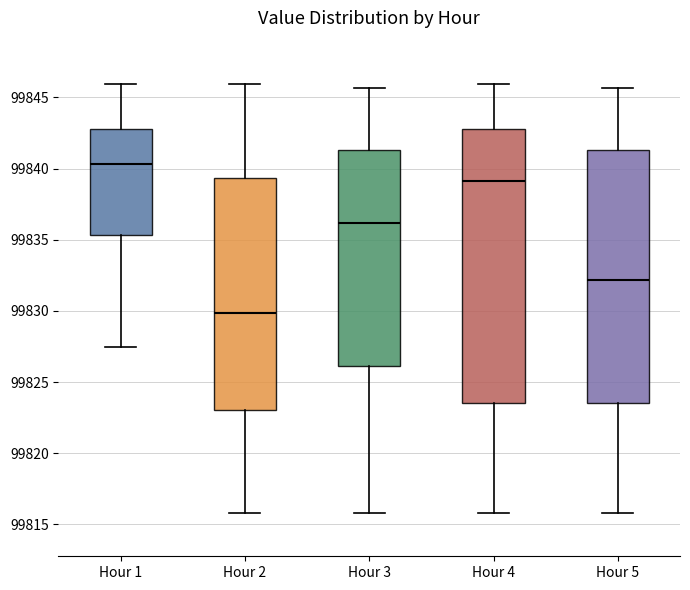

Comparing the boxes themselves (not the whiskers), which one is the tallest?

Hour 4